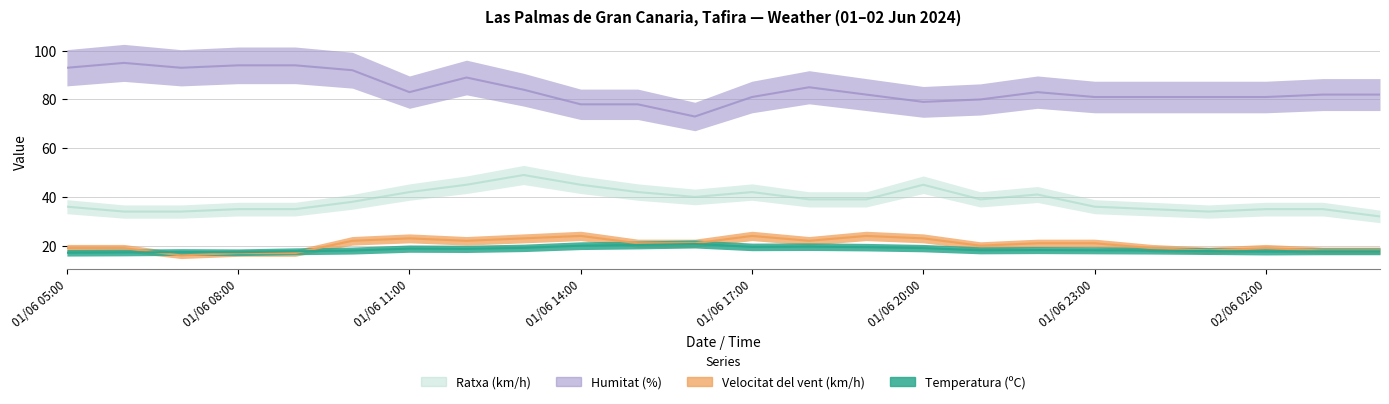

The Temperatura (ºC) series shows 26.2 at 01/06 12:00. True or false?

False